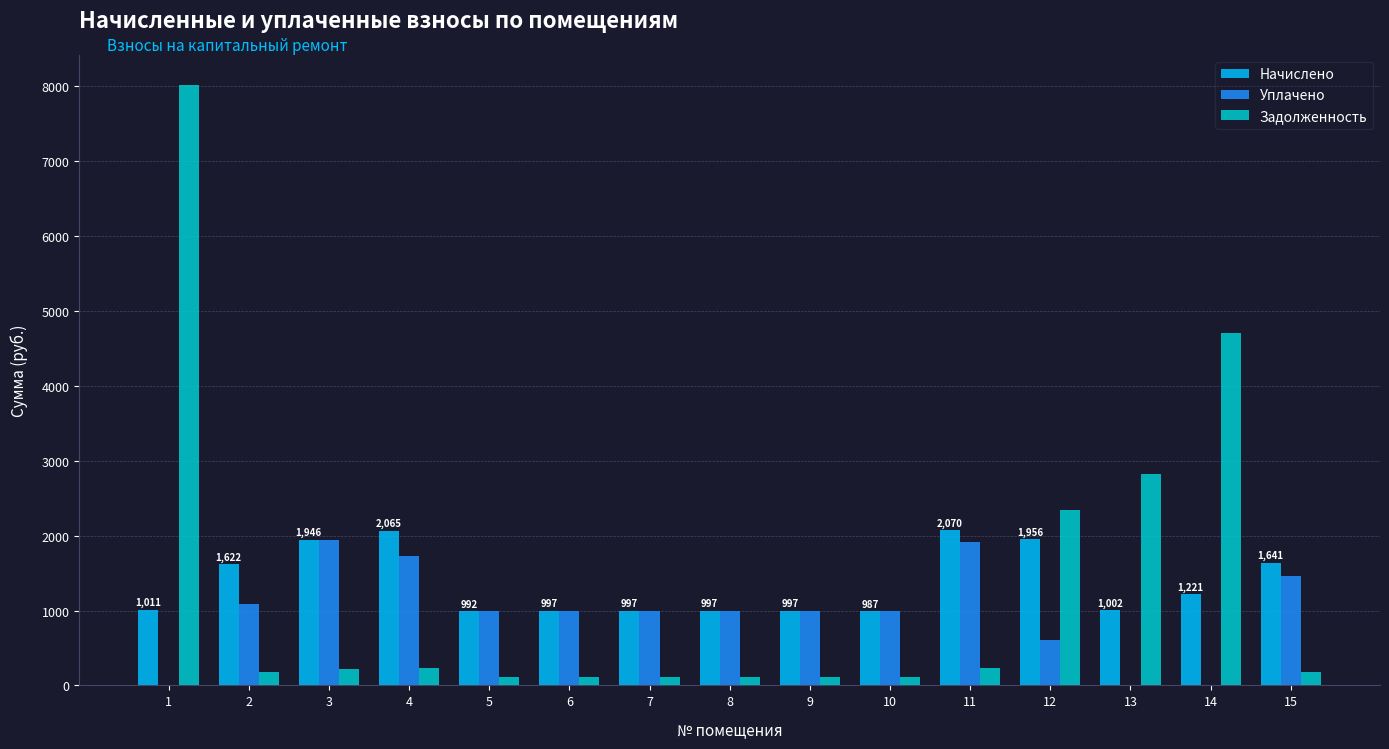

The value of Уплачено at 1 is 0.0. True or false?

True